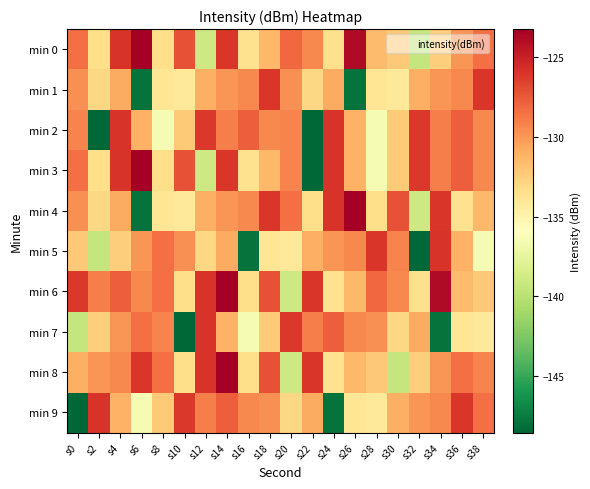

Which series changed the most between s22 and s28?

min 2